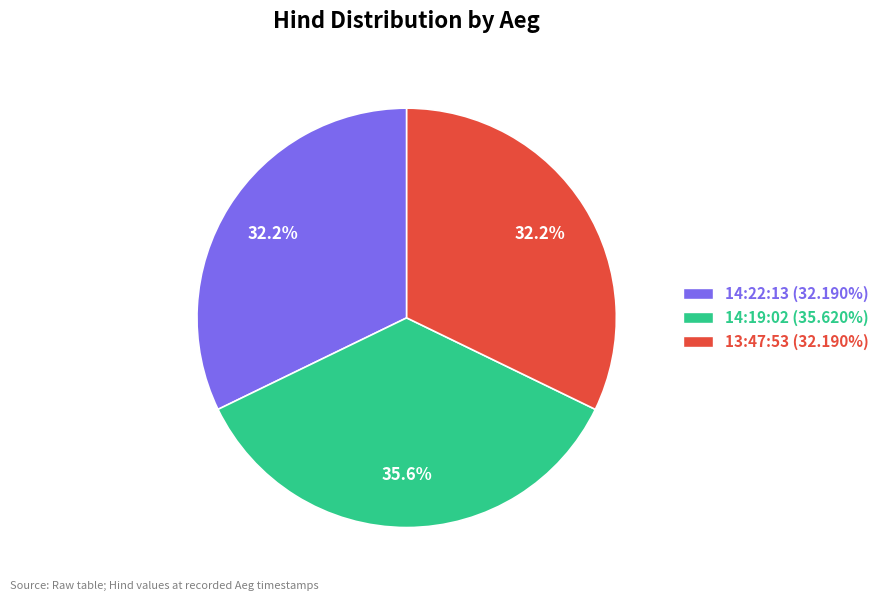

How many segments does this pie chart have?

3